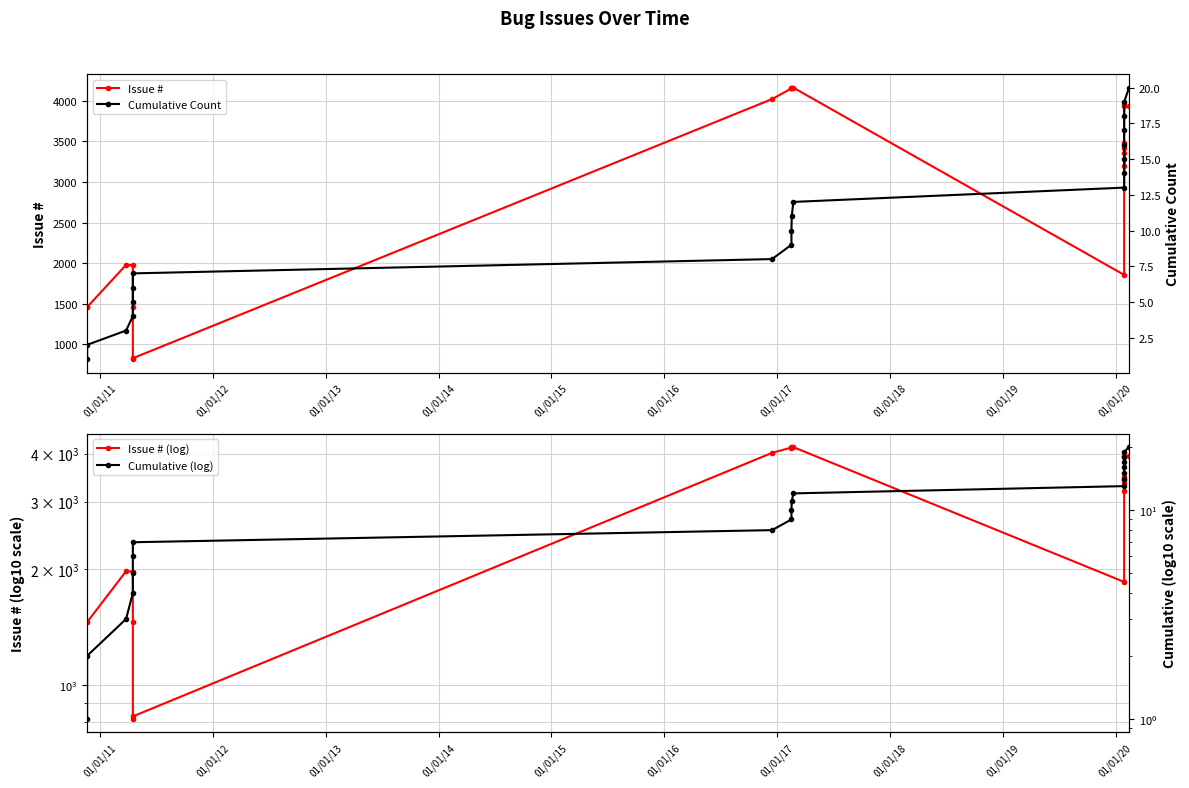

How many values in the Cumulative (log) series exceed 11?

9